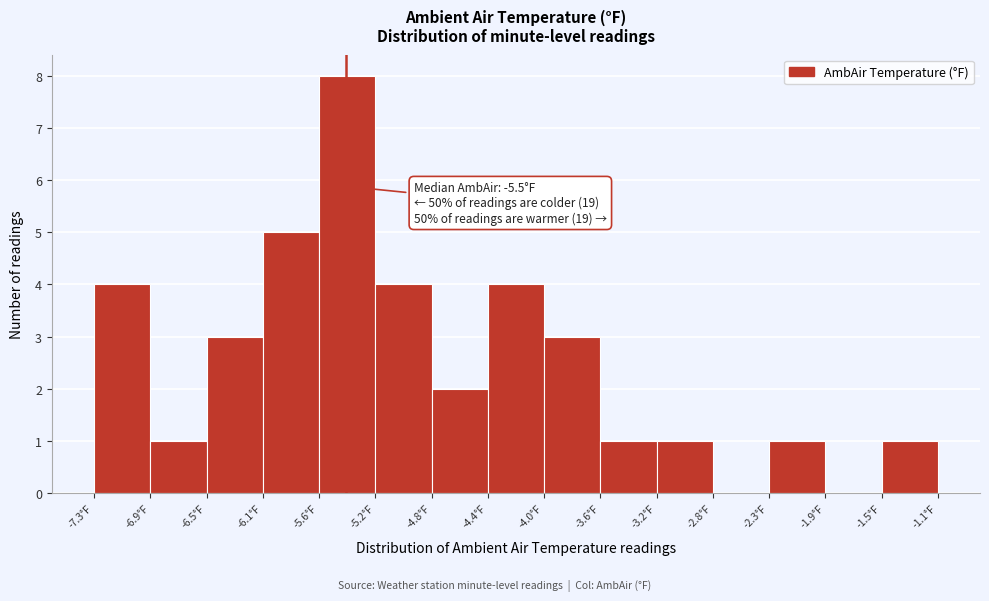

Which range on the x-axis has the tallest bar?

-5.65 to -5.25